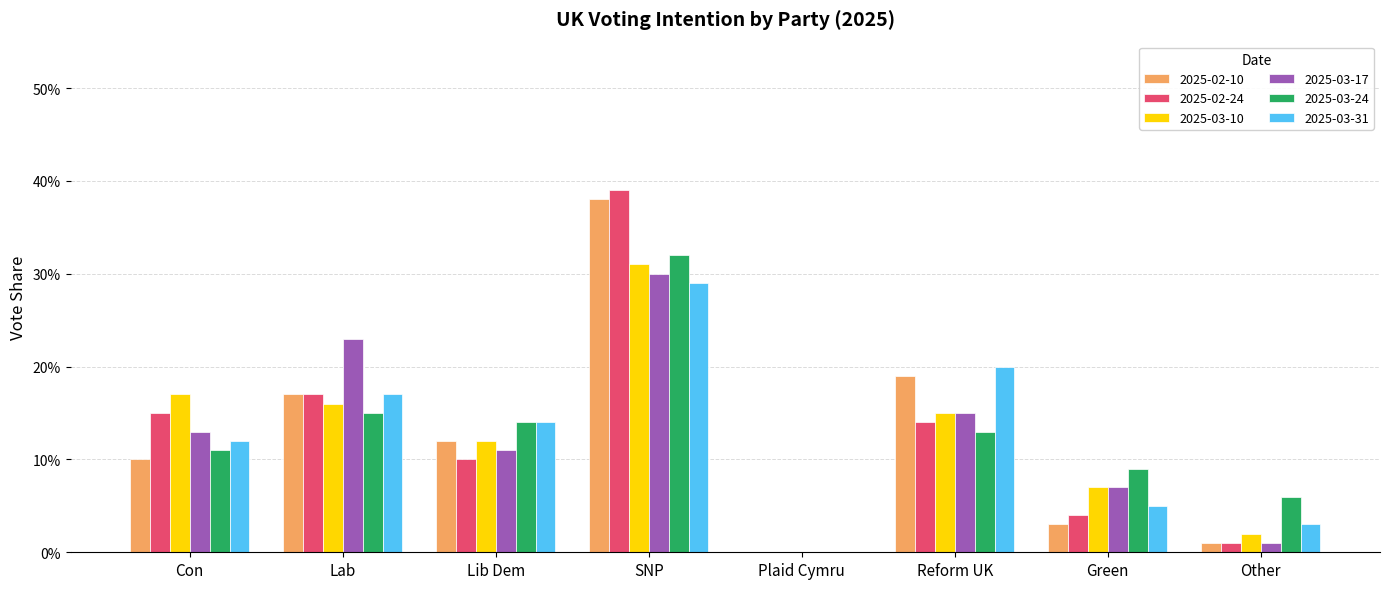

What are all the series names shown in the legend?

2025-02-10, 2025-02-24, 2025-03-10, 2025-03-17, 2025-03-24, 2025-03-31